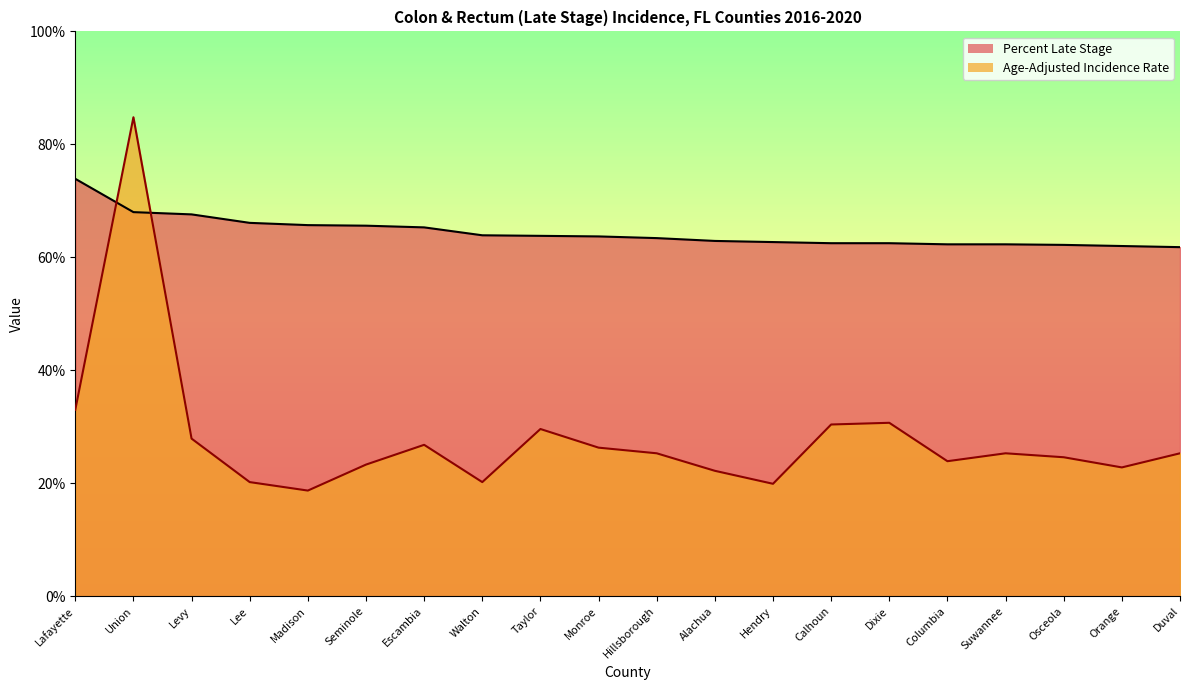

What is the sum of the Age-Adjusted Rate values at Seminole and Orange?

46.1